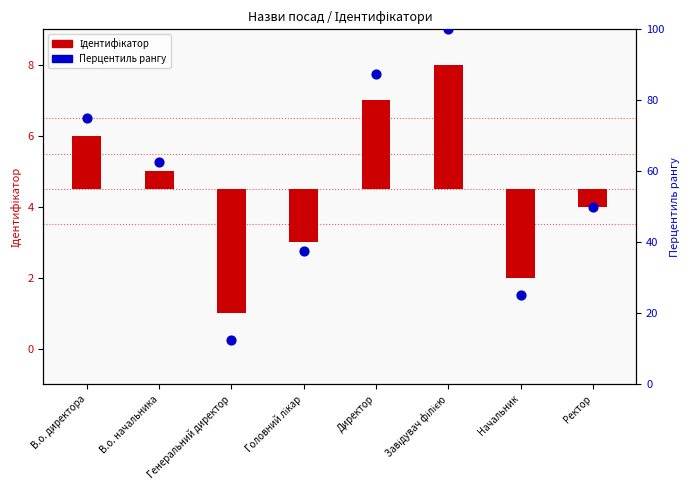

Is the value of Перцентиль рангу at В.о. начальника greater than the value of Ідентифікатор at Генеральний директор?

Yes